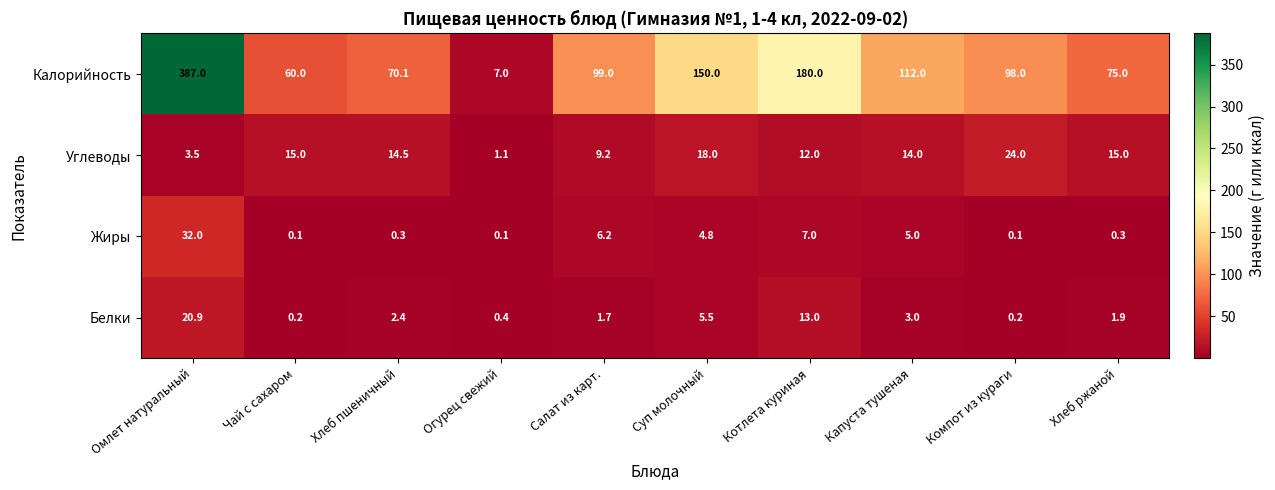

At which category is the sum across all series the highest?

Омлет натуральный